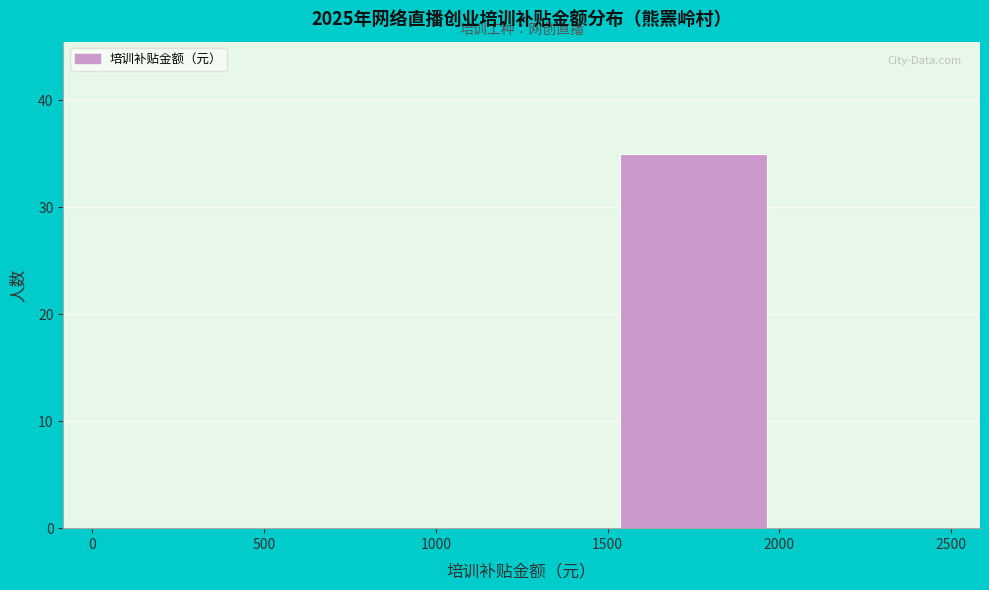

Over which range of the x-axis is the bar tallest?

1500 to 2000